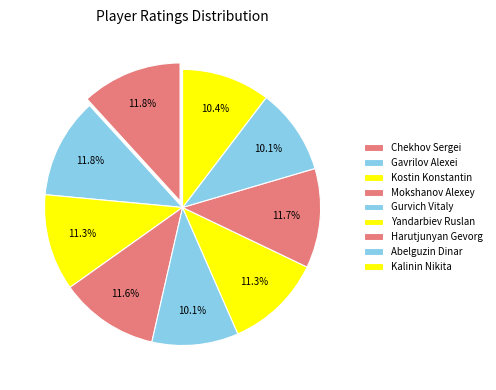

Count the number of slices in the pie.

9